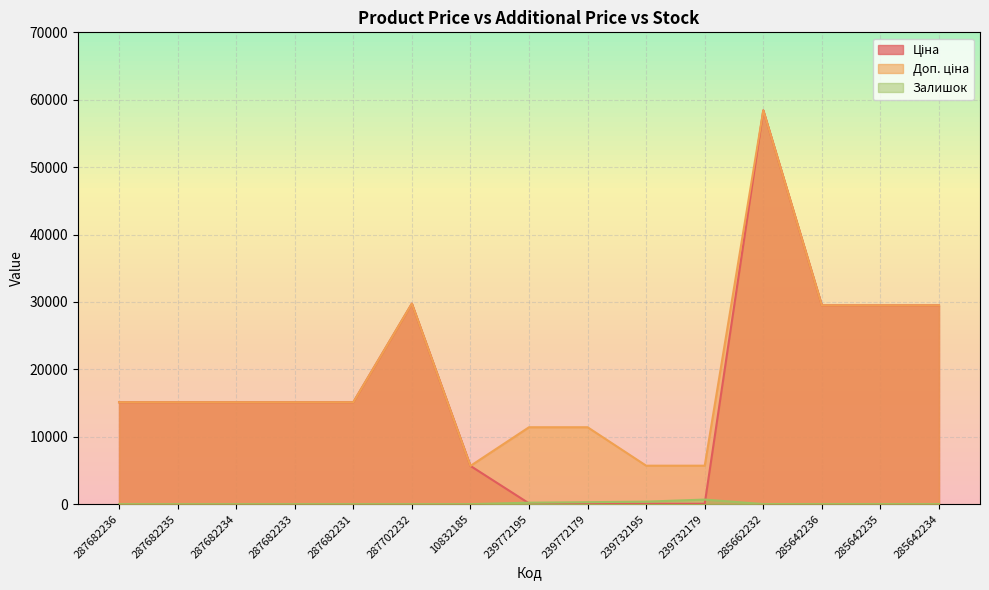

Which series has the widest spread of values?

Ціна